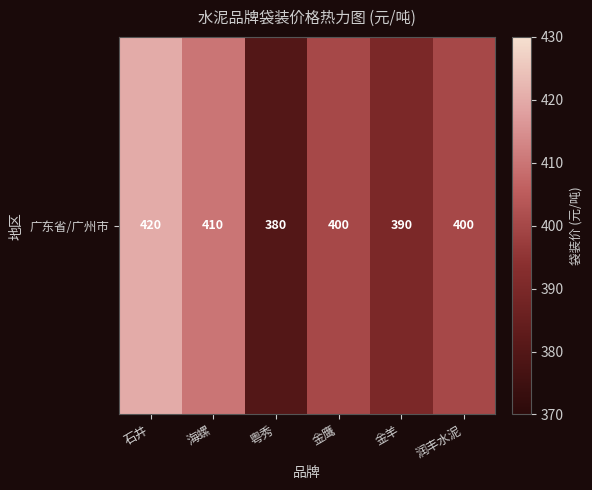

Which has a higher value, 金鹰 or 金羊?

金鹰